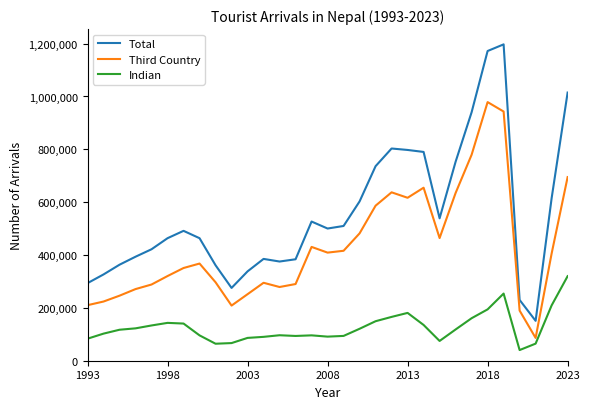

Which series has the largest total across all categories?

Total